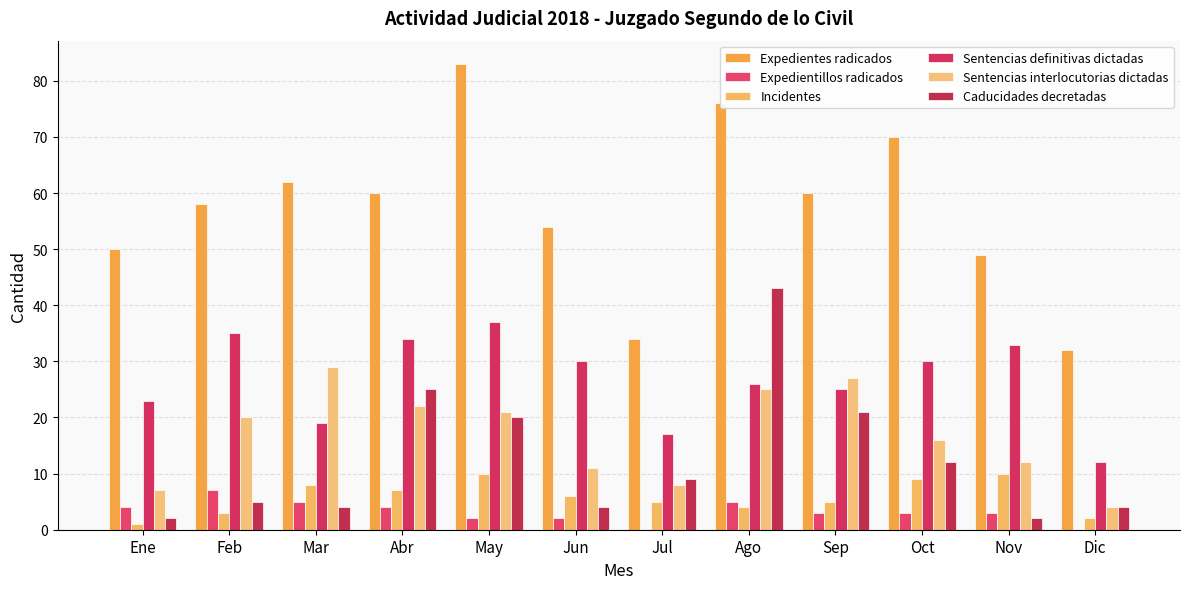

Where does the Expedientillos radicados series first go above 3?

Ene